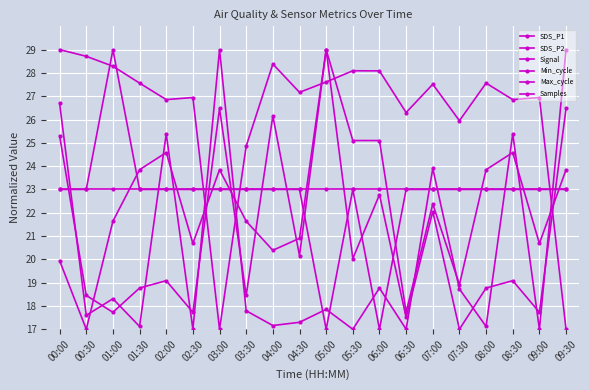

How many interior local valleys does the SDS_P2 series have?

6